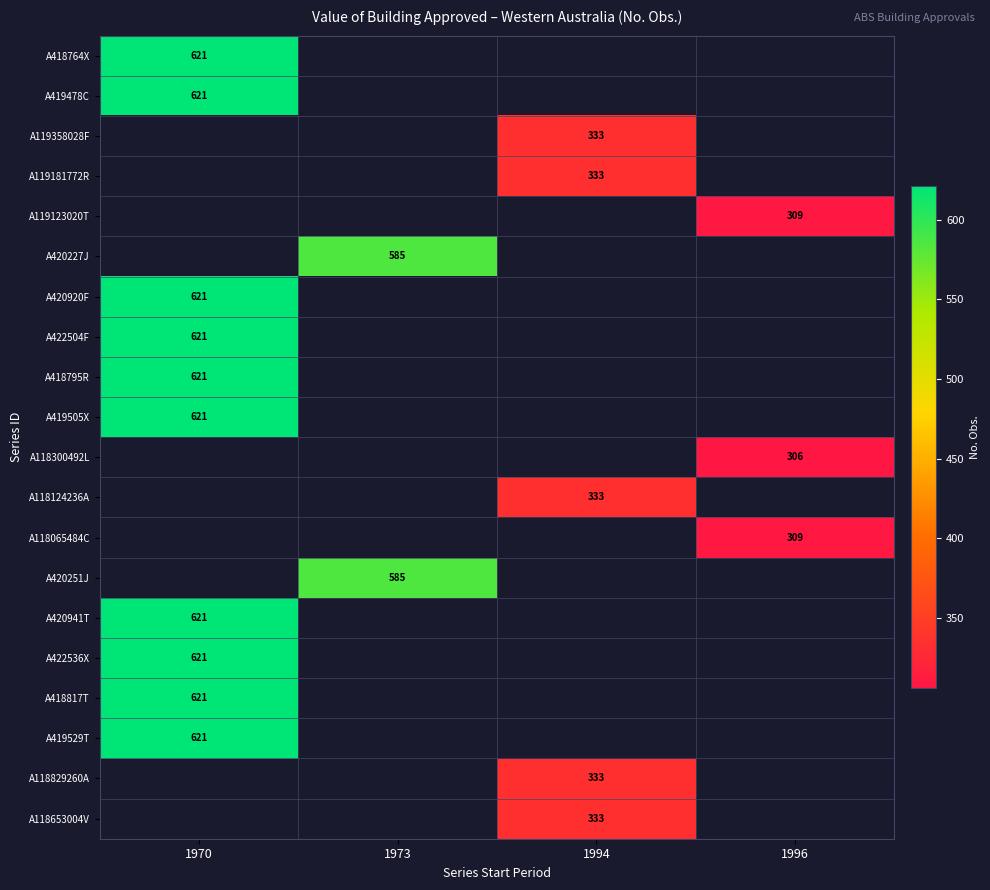

The value of A420920F at 1970 is 1110. True or false?

False